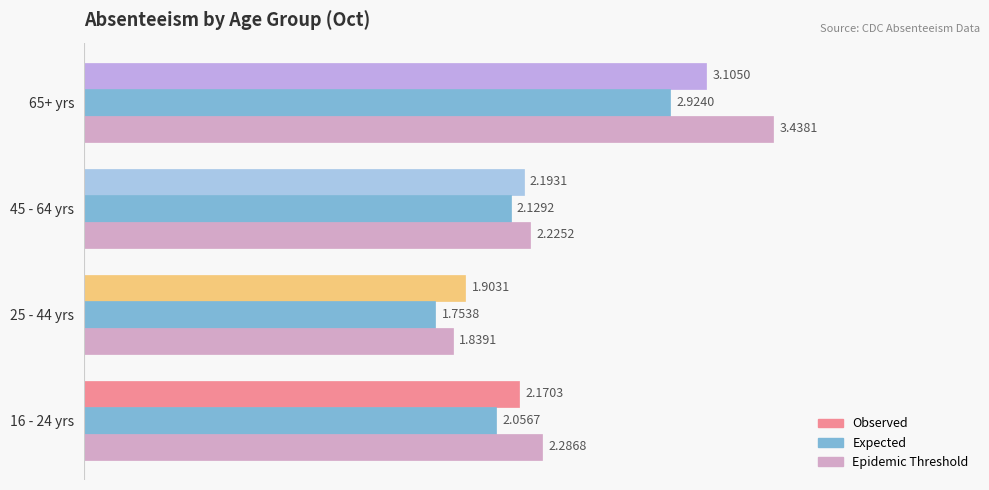

What is the difference between the Epidemic Threshold values at 65+ yrs and 45 - 64 yrs?

1.2